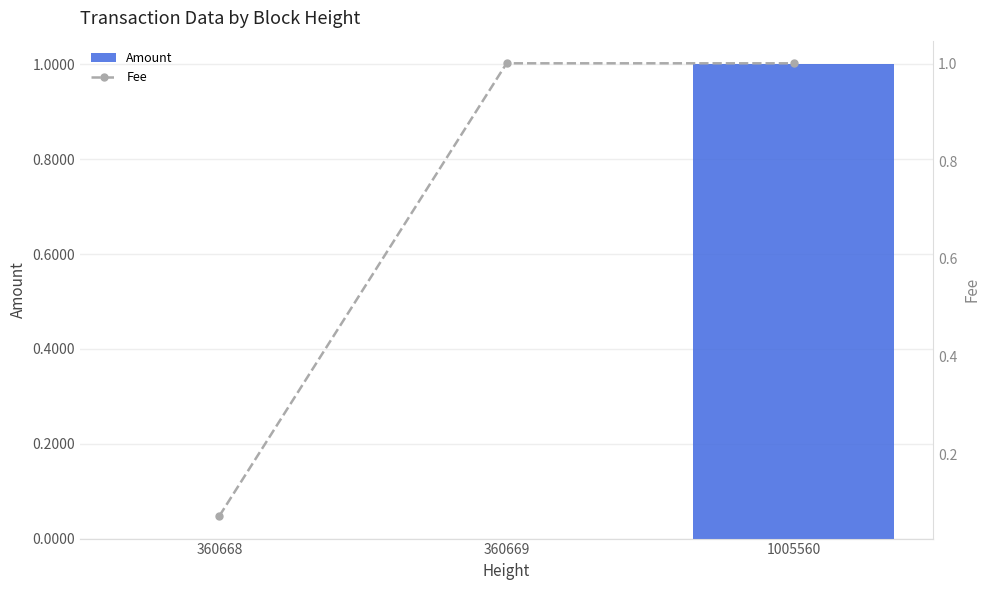

What is the difference between the highest and lowest values at 360668?

0.1